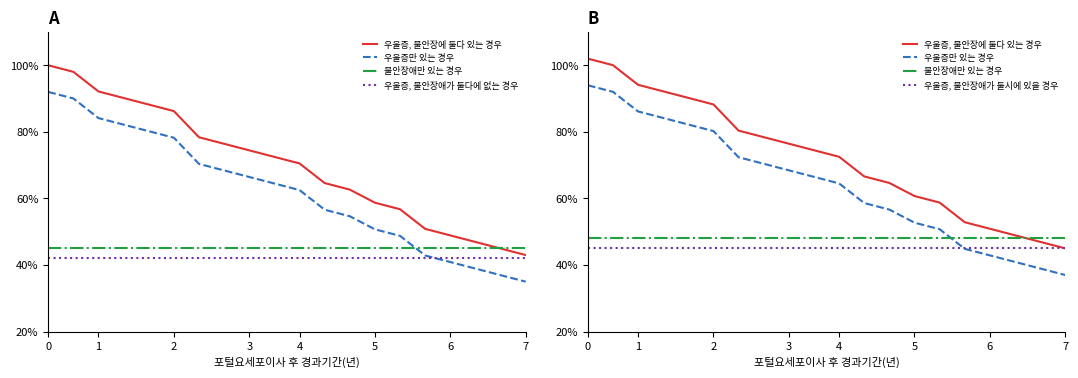

Is it true that 우울증, 불안장애가 둘시에 있을 경우 equals 45.0 at 11?

True